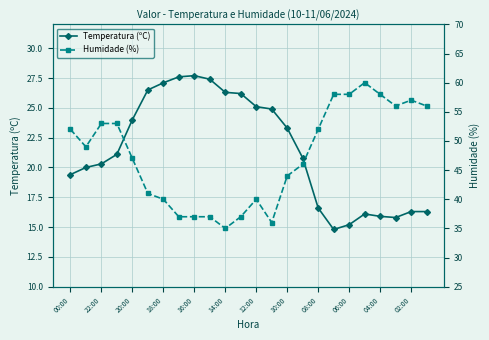

How many values in the Temperatura (ºC) series are below 21?

12